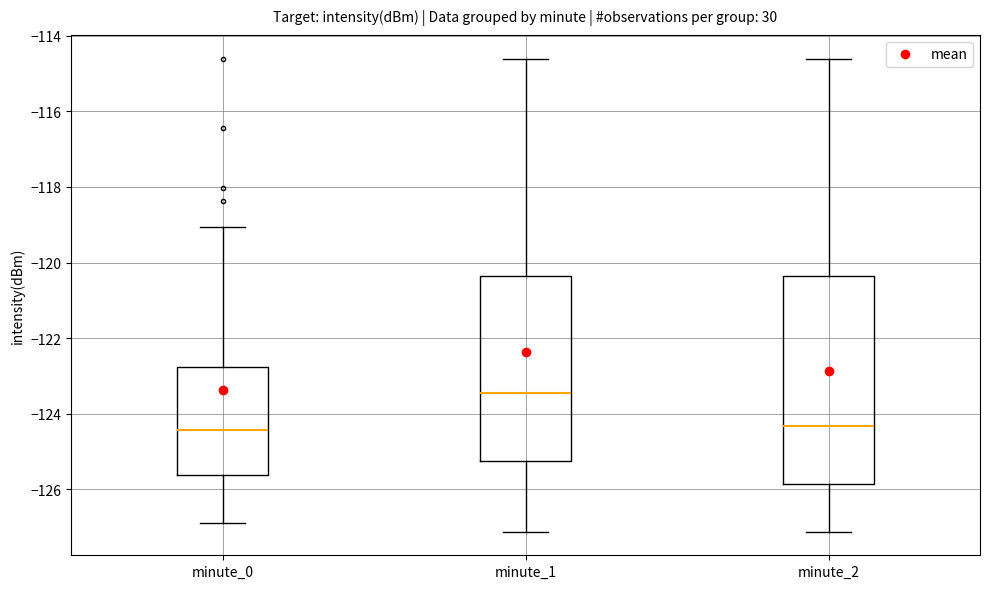

Reading left to right, transcribe this box plot: for each box, give where its median line is, the range the box spans, and where its two whiskers end, as read against the y-axis. The values are not printed on the chart, so give them approximately, as read against the axis.

minute_0: median -124.4, box -125.6 to -122.8, whiskers -126.8 to -119.0
minute_1: median -123.4, box -125.2 to -120.4, whiskers -127.2 to -114.6
minute_2: median -124.4, box -125.8 to -120.4, whiskers -127.2 to -114.6